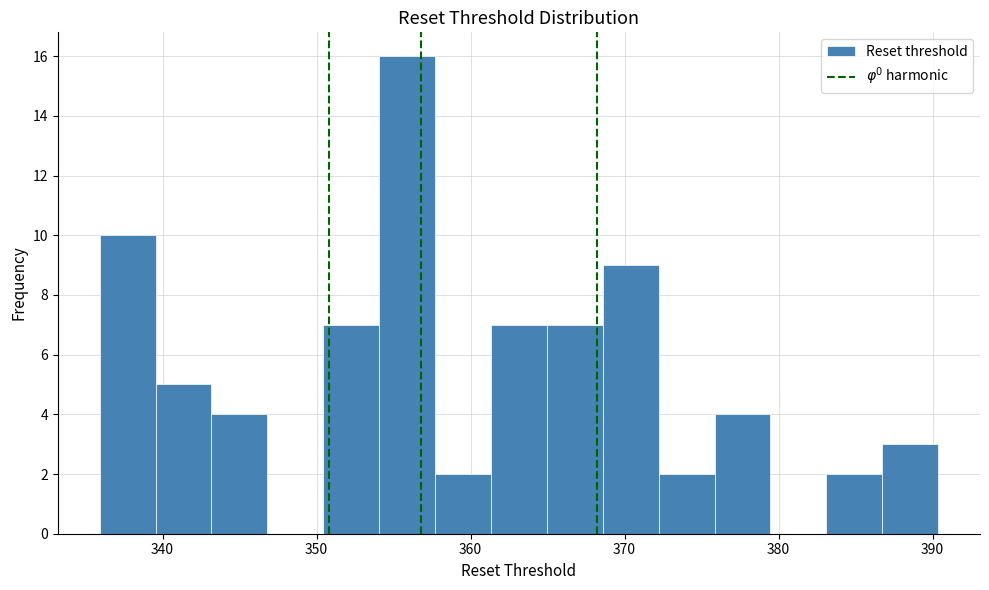

Read against the x-axis, roughly where is the centre of the tallest bar?

356